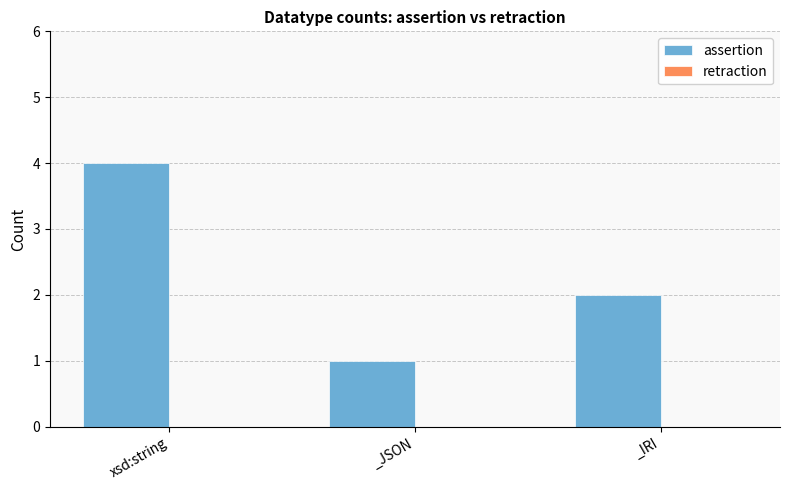

List the labels in order of value, largest first.

xsd:string, _IRI, _JSON